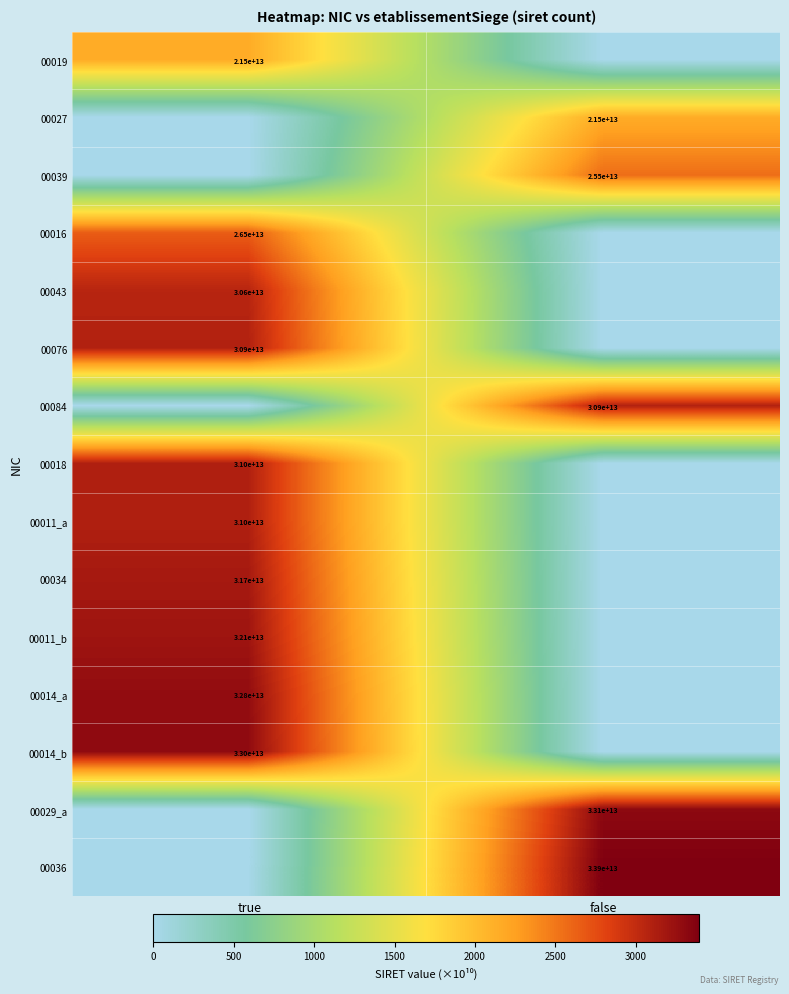

True or false: 00019 has a value of 28255595046408 at true.

False